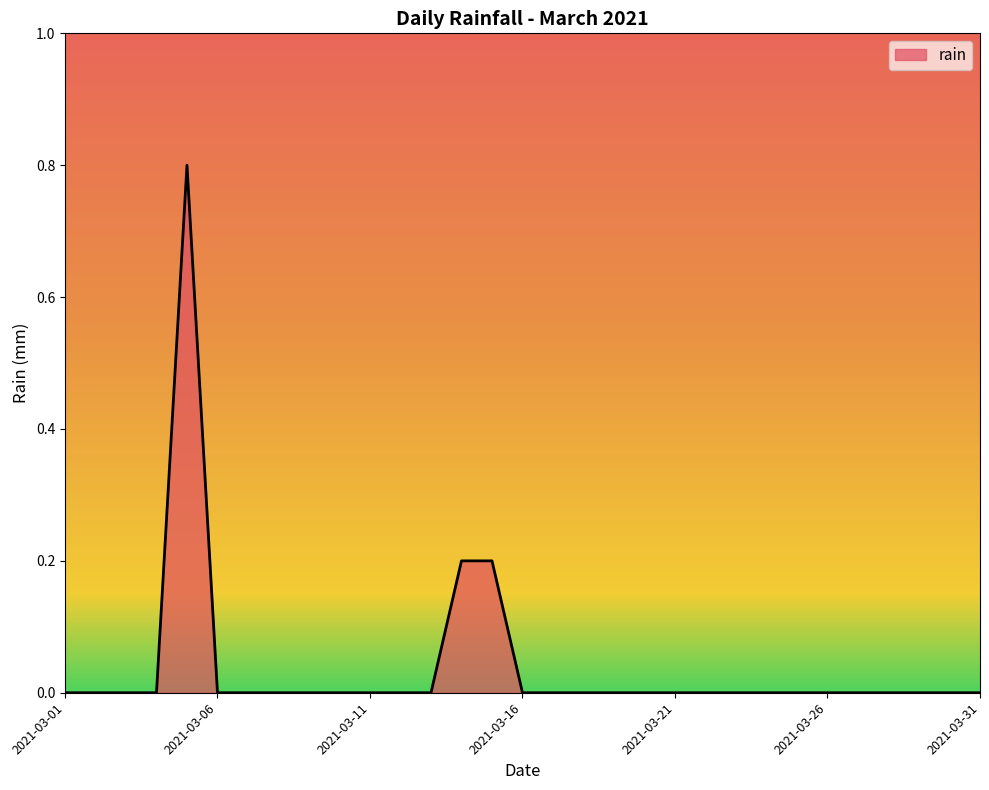

What is the greatest value displayed?

0.8